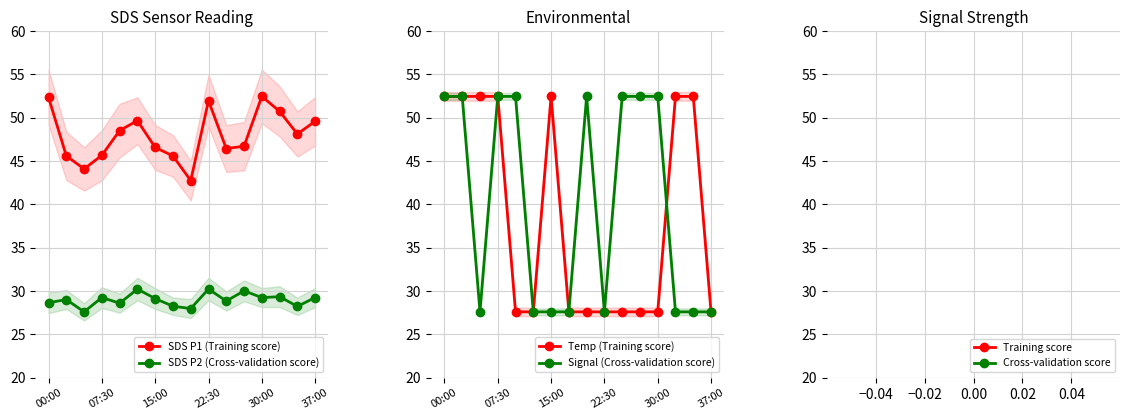

How many interior local peaks does the SDS P1 (Training score) series have?

3